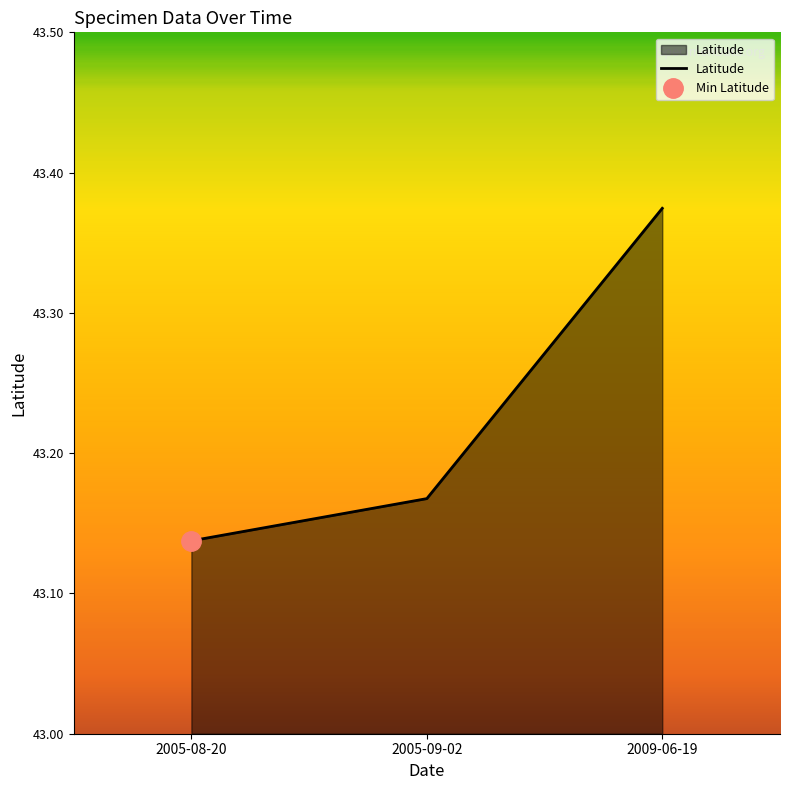

At which label does Latitude reach its minimum?

2005-08-20